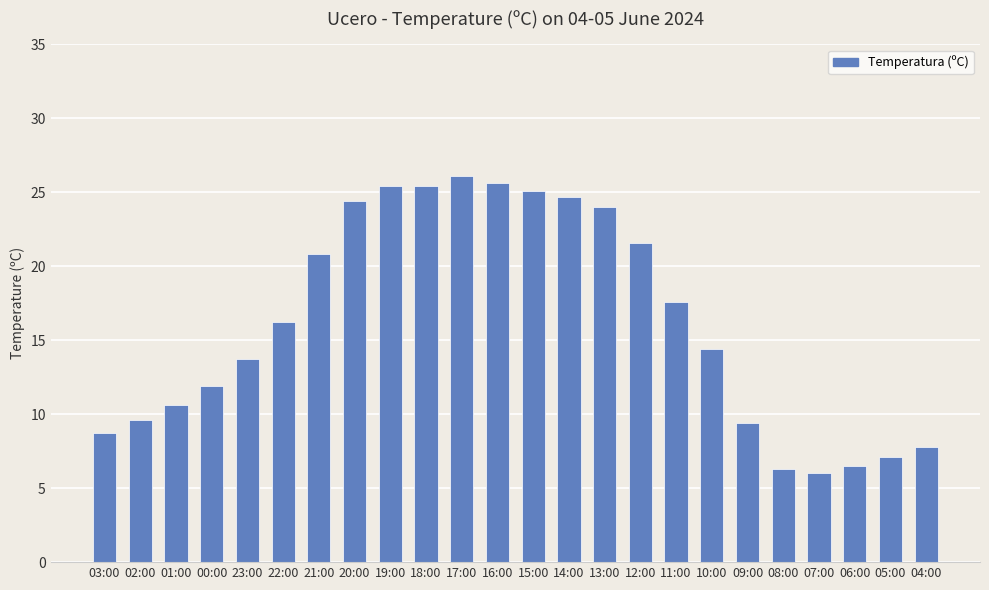

How many values are below 16?

12